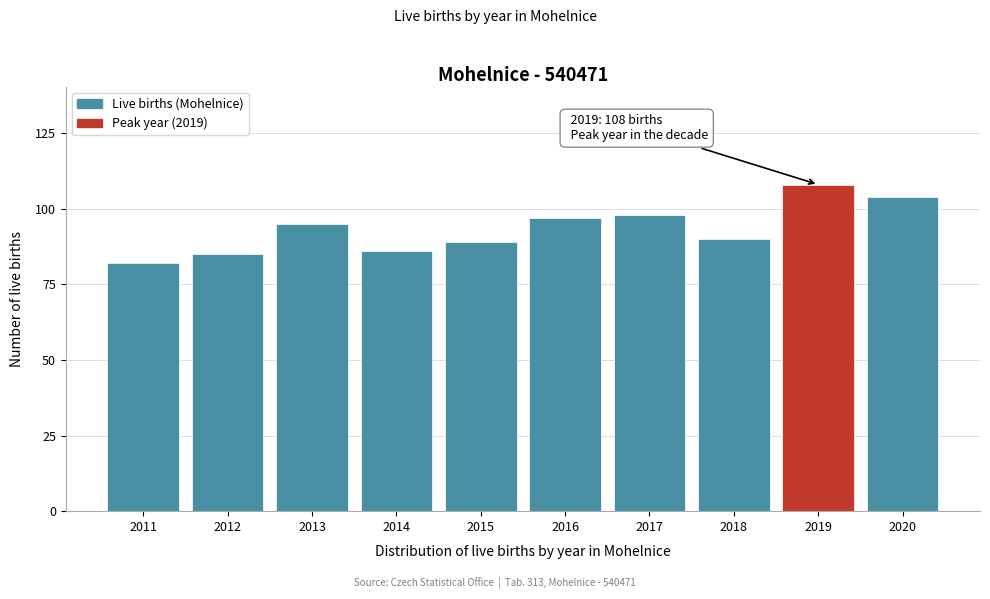

Reading right to left, what are all the values shown in this chart?

104	108	90	98	97	89	86	95	85	82